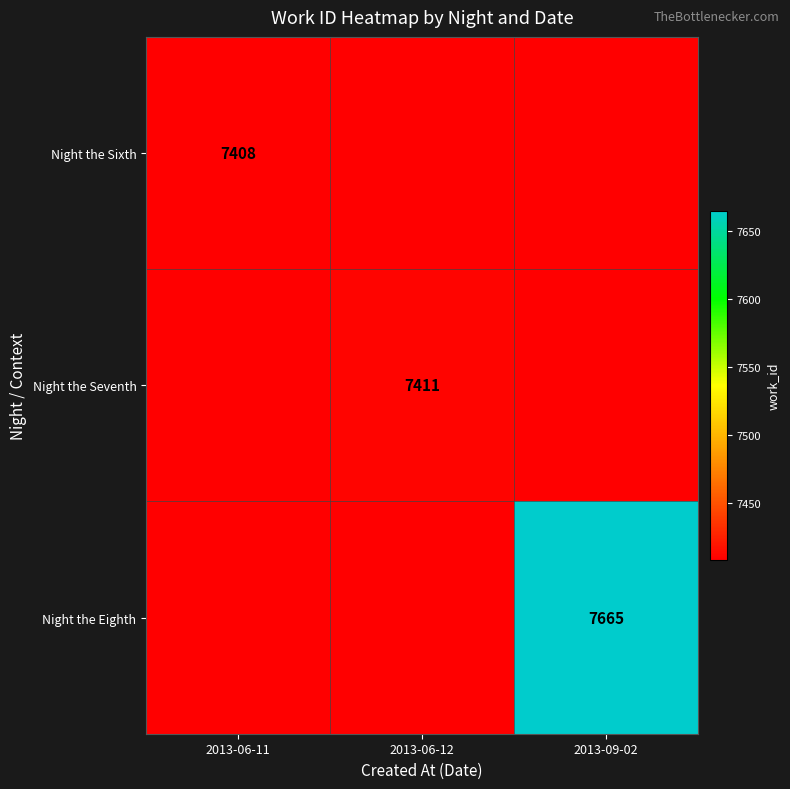

The value of Night the Seventh at 2013-06-12 is 7411. True or false?

True